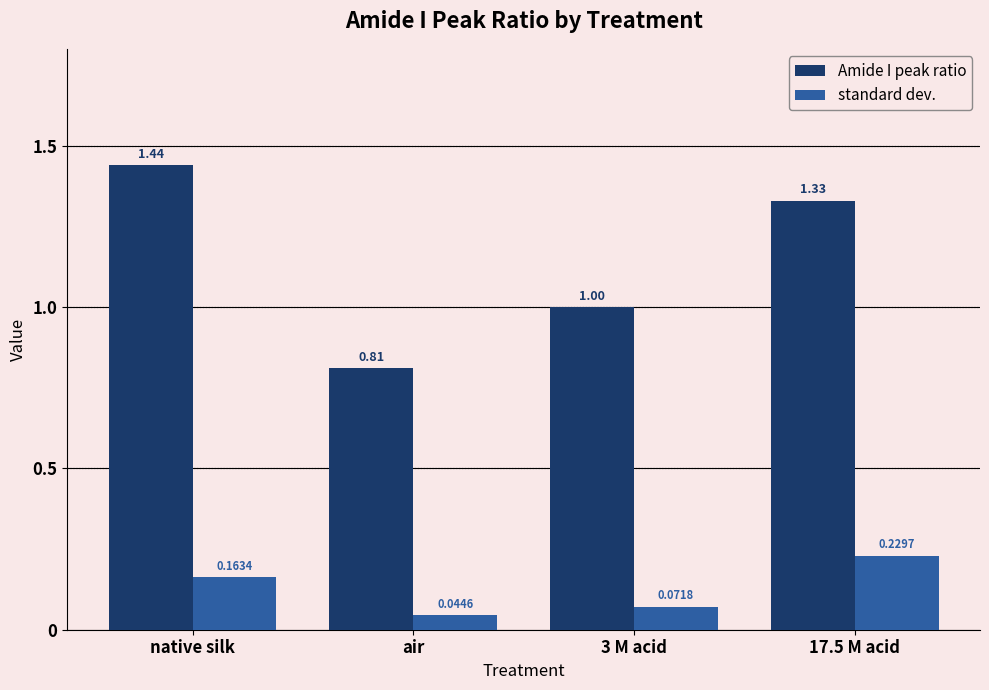

At how many categories does at least one series exceed 0?

4